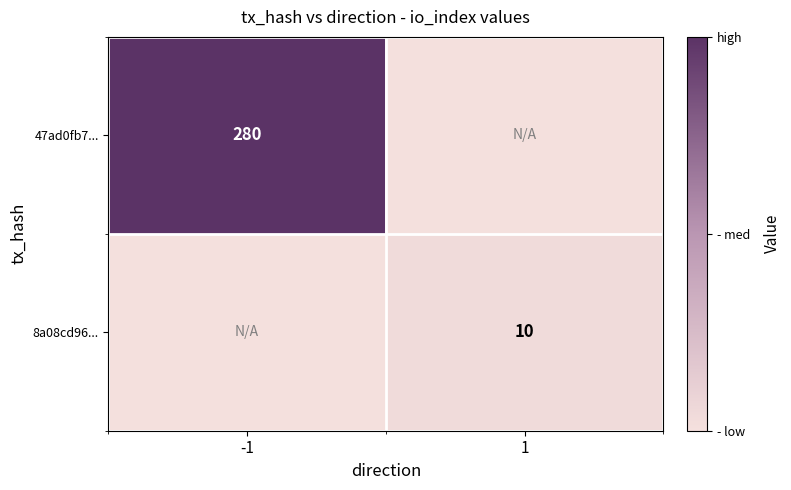

True or false: 47ad0fb7... has a value of 280 at -1.

True